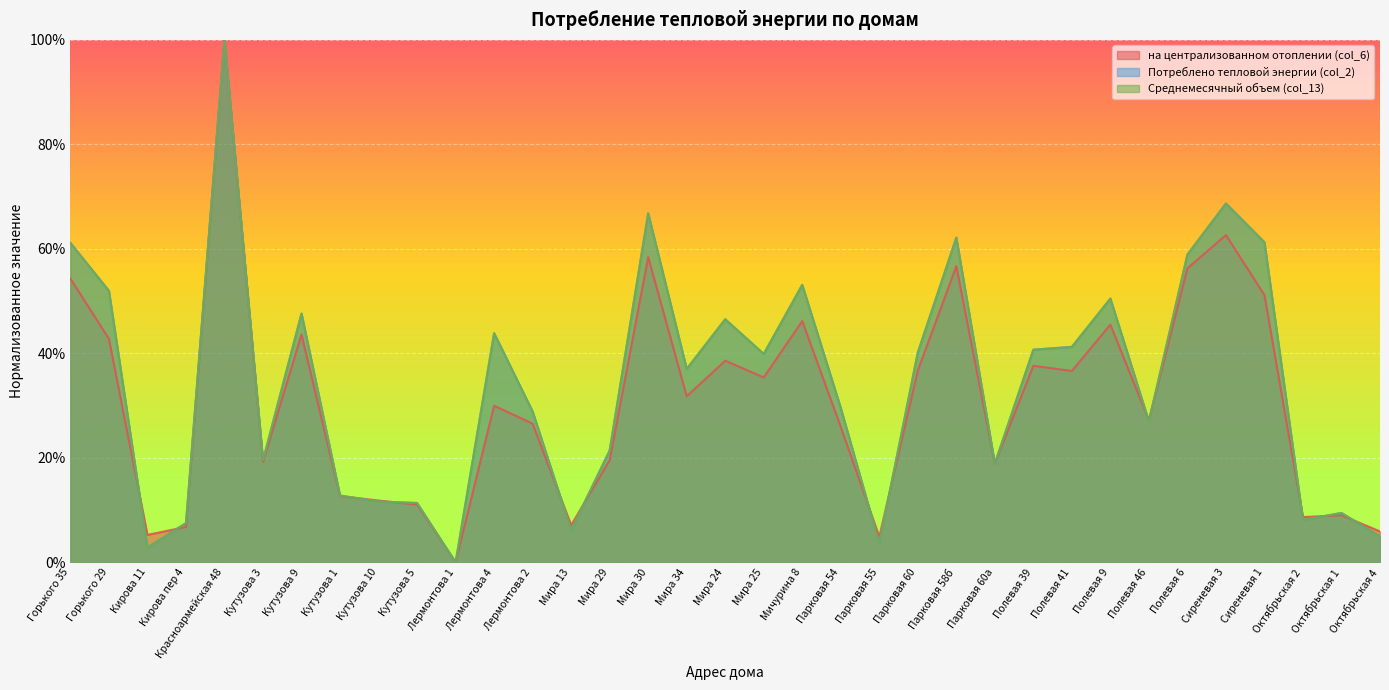

In Среднемесячный объем (col_13), how many points are higher than both neighbors (excluding endpoints)?

10